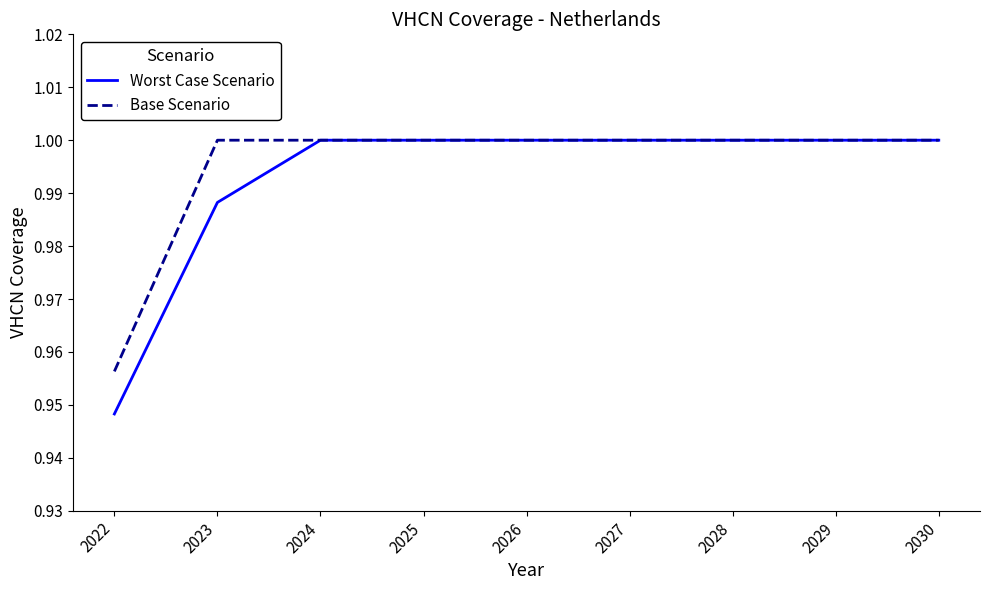

List the series in order of their overall mean, highest first.

Base Scenario, Worst Case Scenario